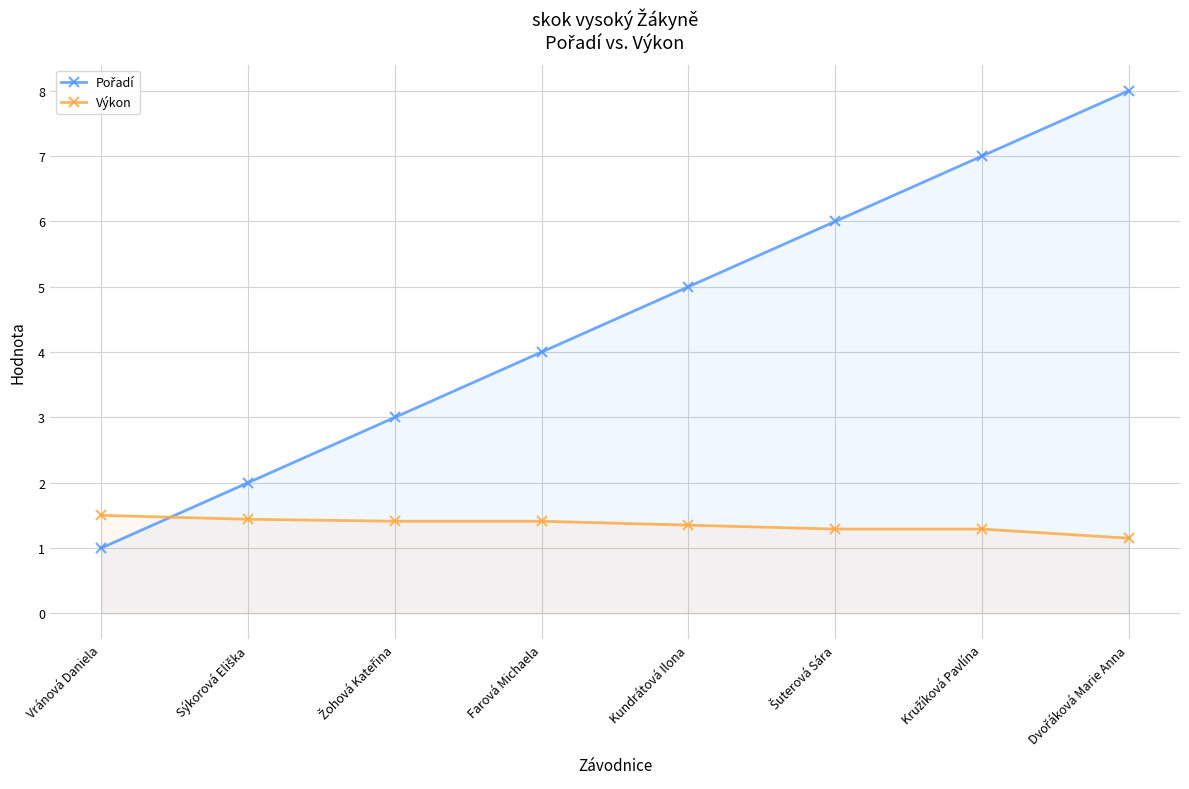

Reading left to right, what are all the values shown in this chart?

Pořadí: Vránová Daniela=1.0	Sýkorová Eliška=2.0	Žohová Kateřina=3.0	Farová Michaela=4.0	Kundrátová Ilona=5.0	Šuterová Sára=6.0	Kružíková Pavlína=7.0	Dvořáková Marie Anna=8.0
Výkon: Vránová Daniela=1.5	Sýkorová Eliška=1.4	Žohová Kateřina=1.4	Farová Michaela=1.4	Kundrátová Ilona=1.4	Šuterová Sára=1.3	Kružíková Pavlína=1.3	Dvořáková Marie Anna=1.1